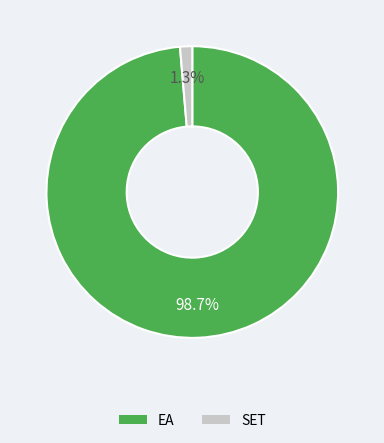

Which slice represents more than half of the pie?

EA